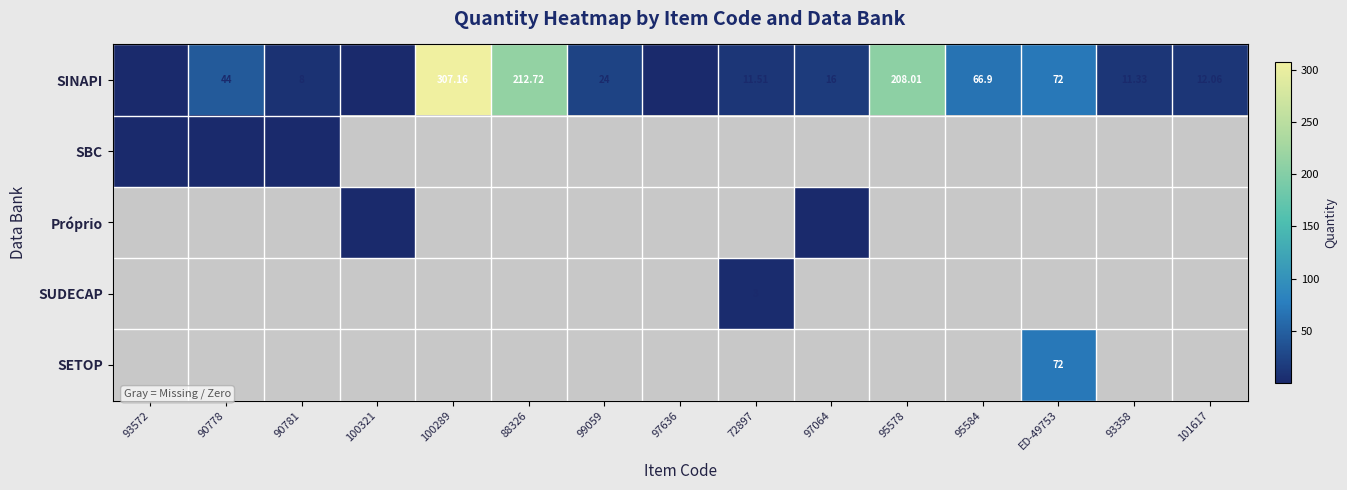

How many values in the SINAPI series are below 16?

7